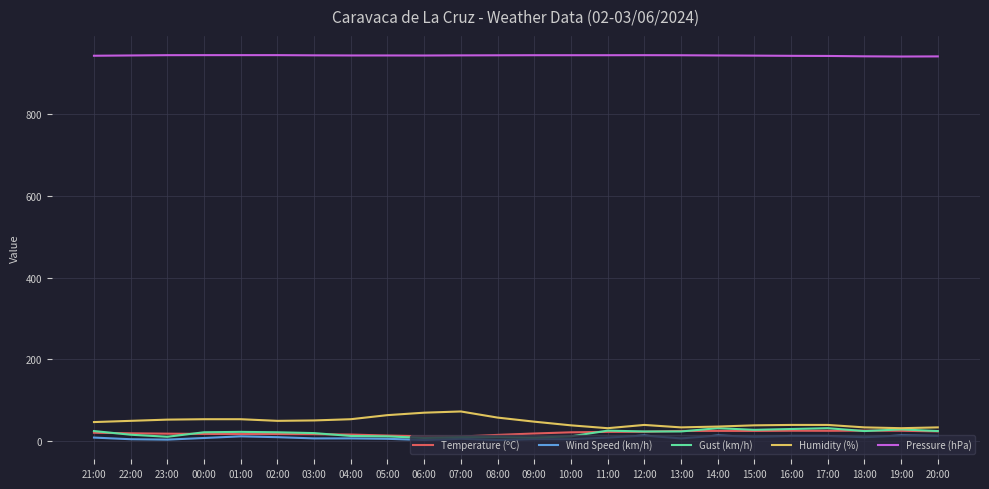

True or false: Pressure (hPa) and Humidity (%) intersect in this chart.

False